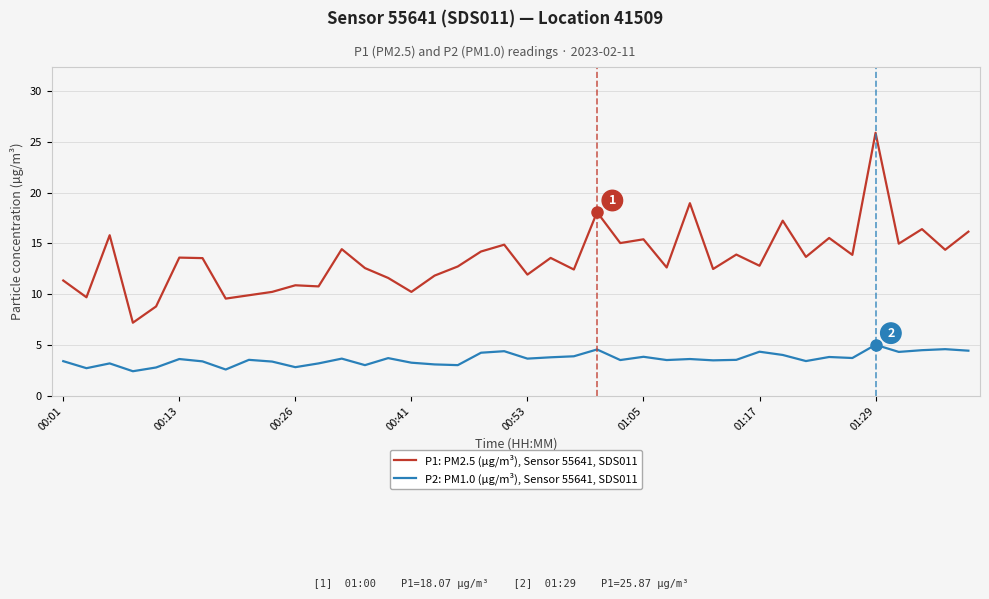

Which series has the largest range (max minus min)?

P1: PM2.5 (µg/m³), Sensor 55641, SDS011